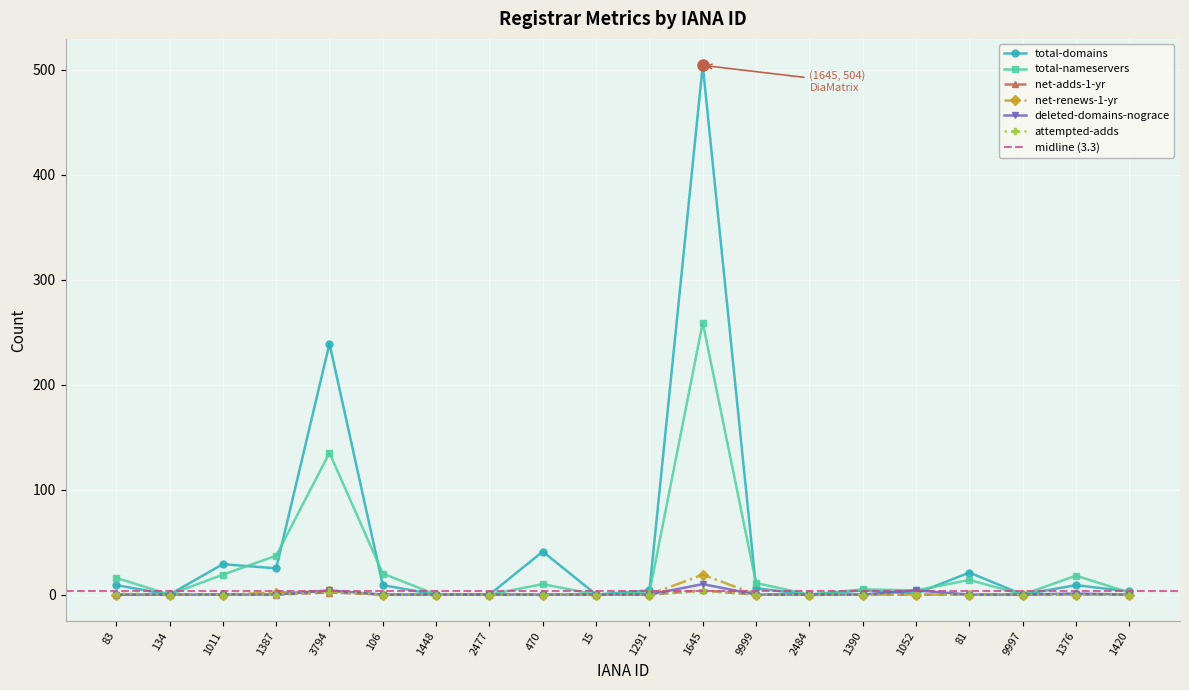

What position from the right is 3794?

16